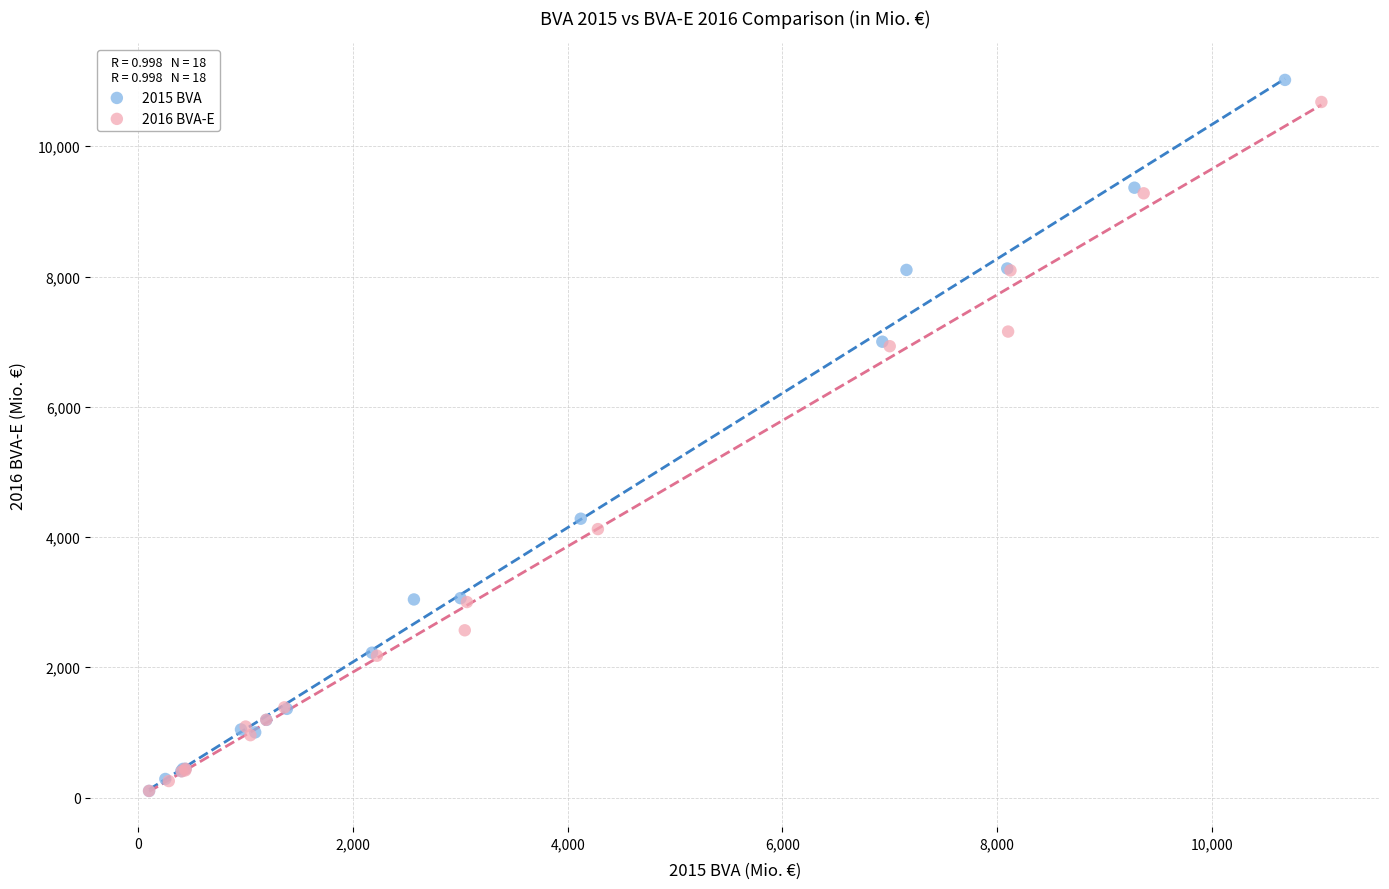

What are all the series names shown in the legend?

2015 BVA, 2016 BVA-E